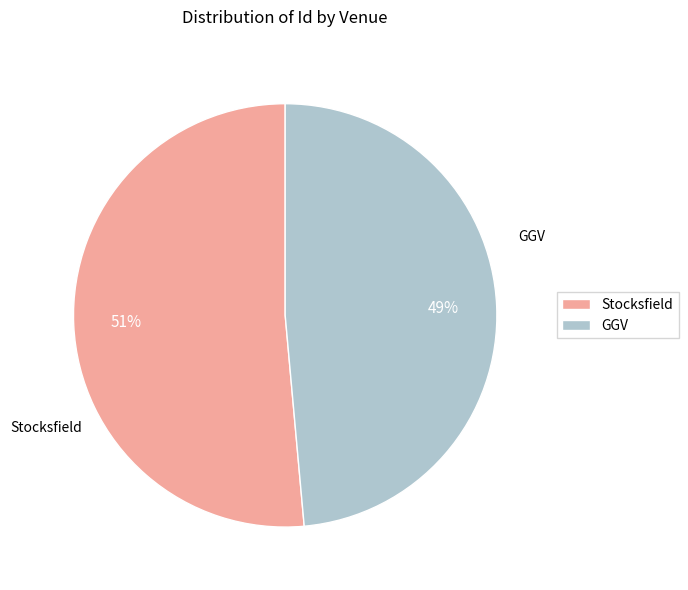

Which category has the smallest portion of the pie?

GGV